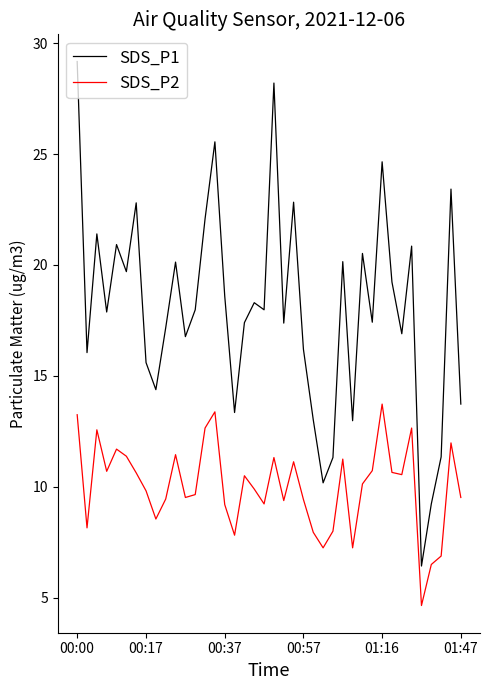

List the series in order of their peak value, highest first.

SDS_P1, SDS_P2